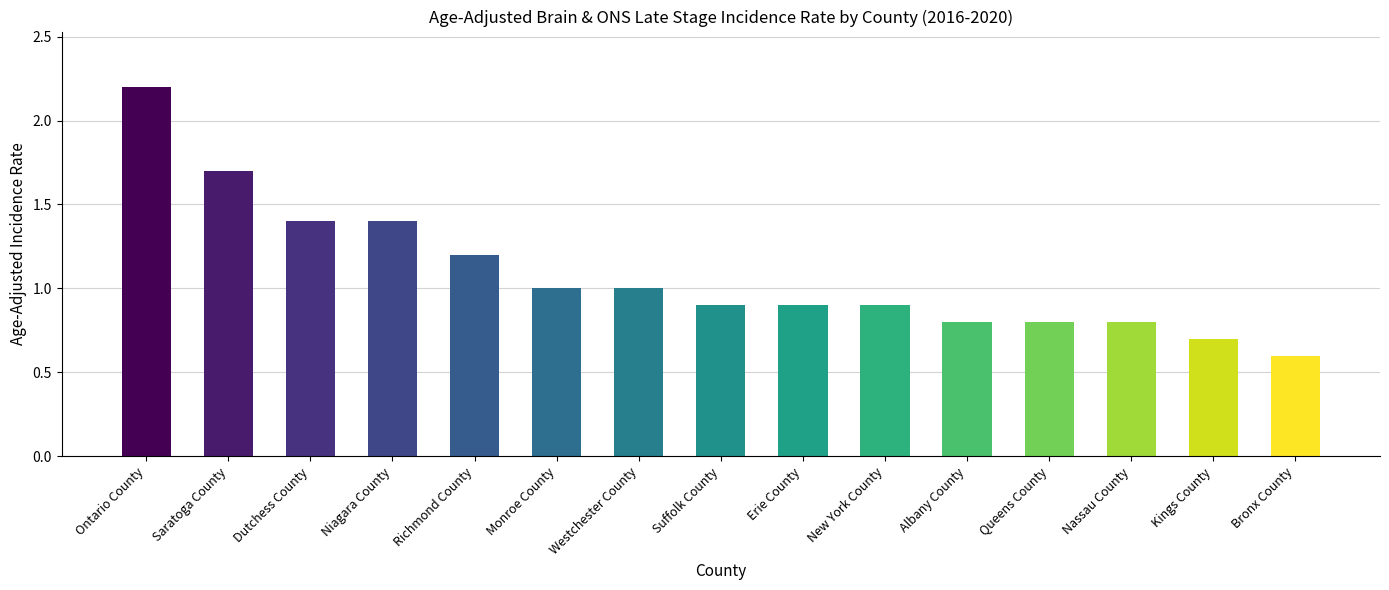

What is the ratio of the value at Erie County to the value at Ontario County?

0.4